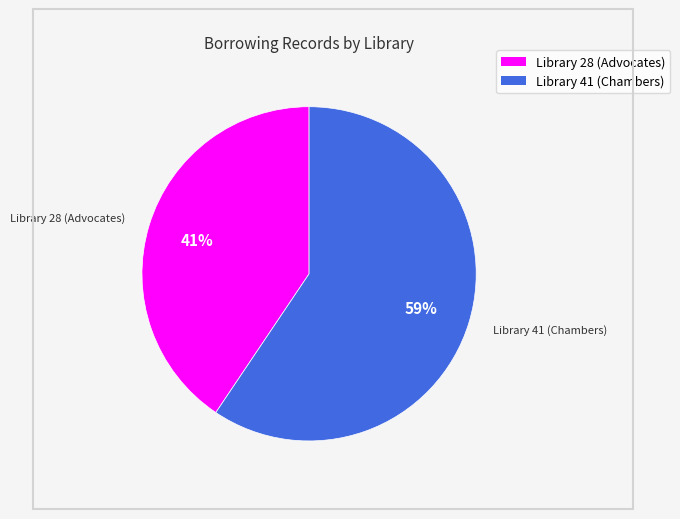

Between Library 41 (Chambers) and Library 28 (Advocates), which is larger?

Library 41 (Chambers)